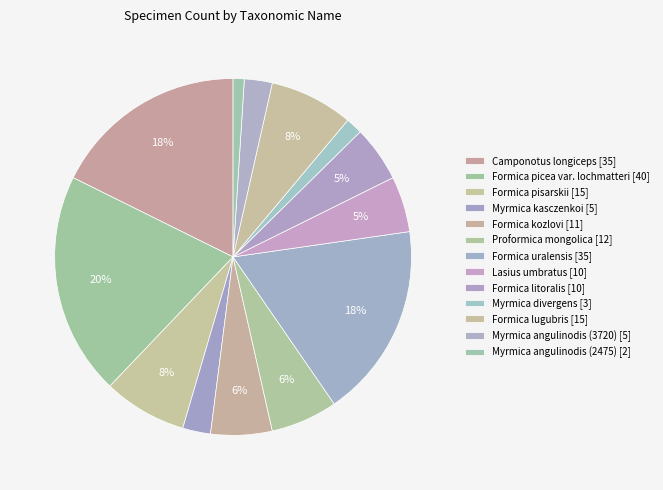

What is the change in value from Formica litoralis to Myrmica angulinodis (3720)?

-5